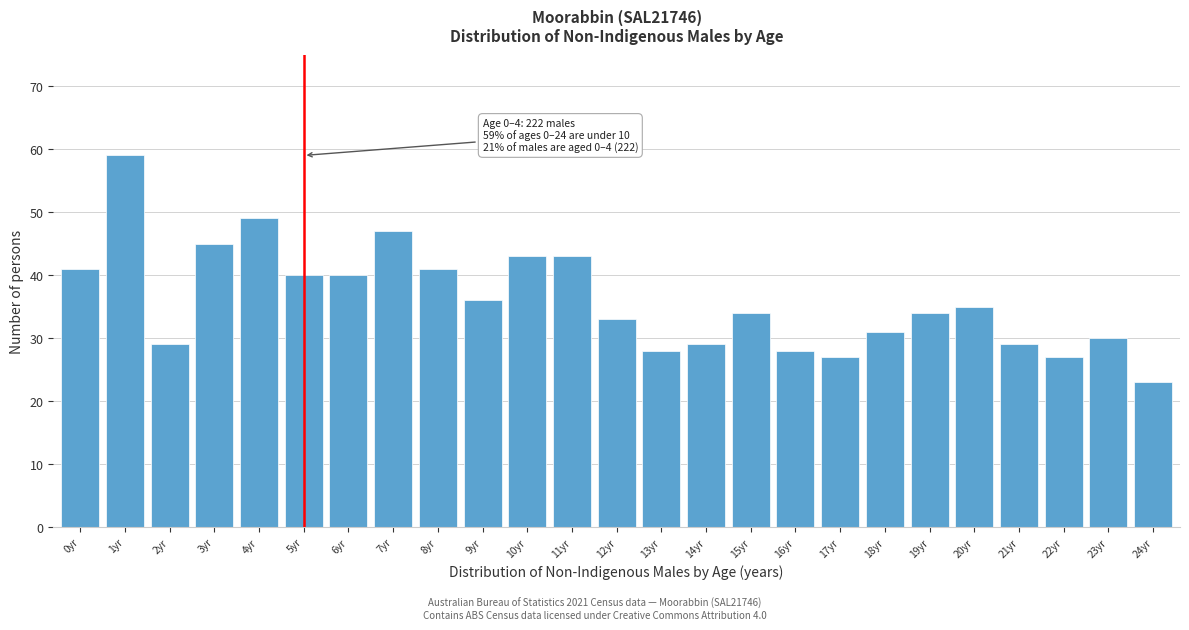

Reading right to left, transcribe all the data shown in this chart.

23	30	27	29	35	34	31	27	28	34	29	28	33	43	43	36	41	47	40	40	49	45	29	59	41